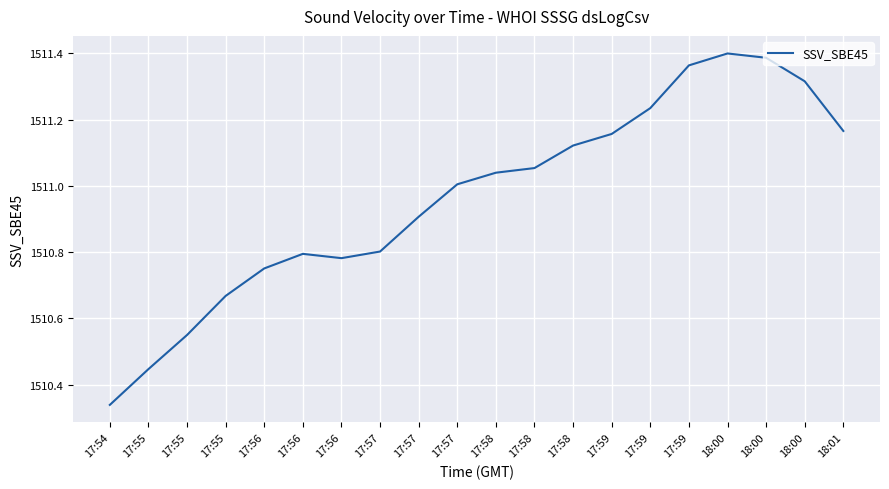

What is the value of the 20th point from the left?

1511.2